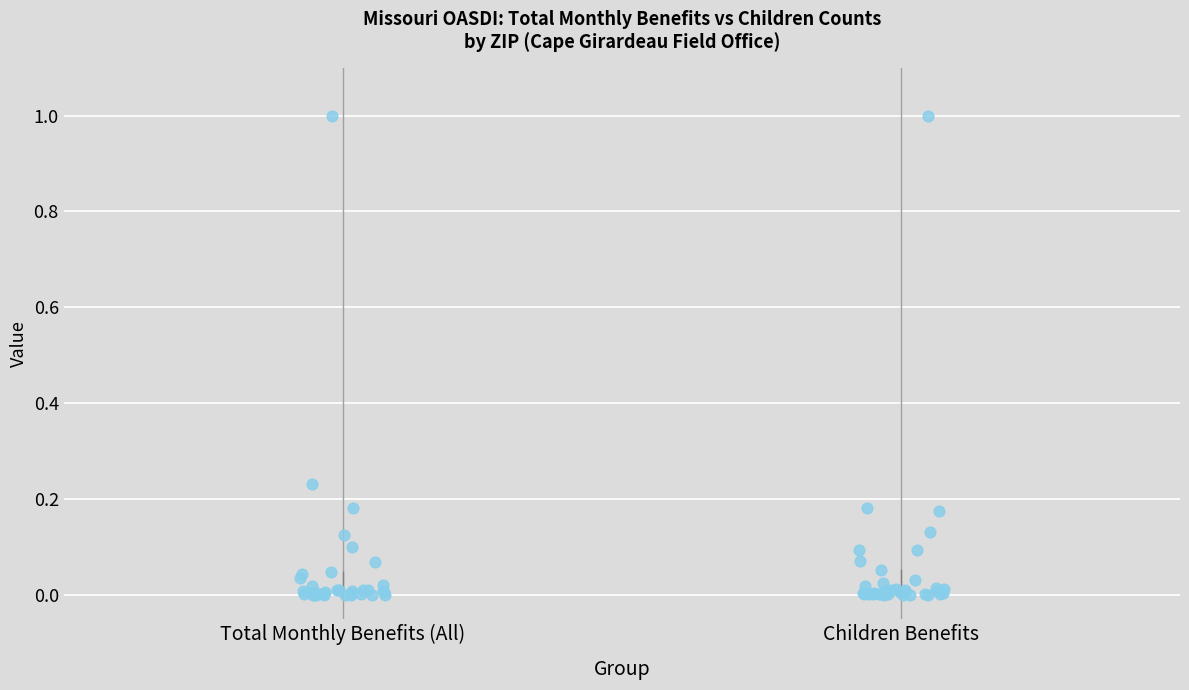

Where is the upper edge of the box for Total Monthly Benefits (All) on the y-axis? The values are not printed on the chart, so give them approximately, as read against the axis.

0.02